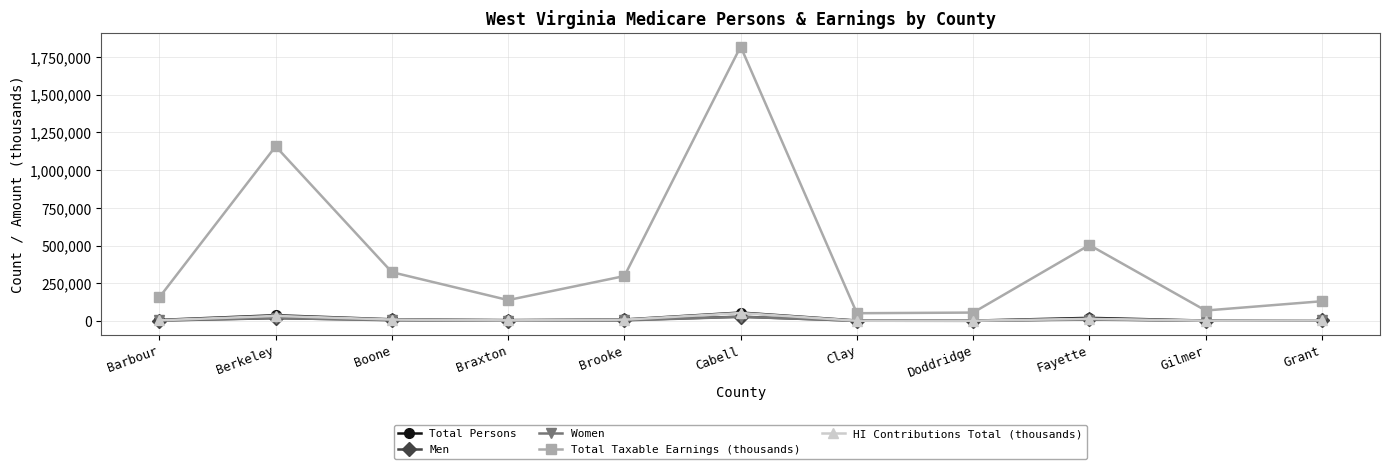

At which category does the chart reach its peak across all series?

Cabell